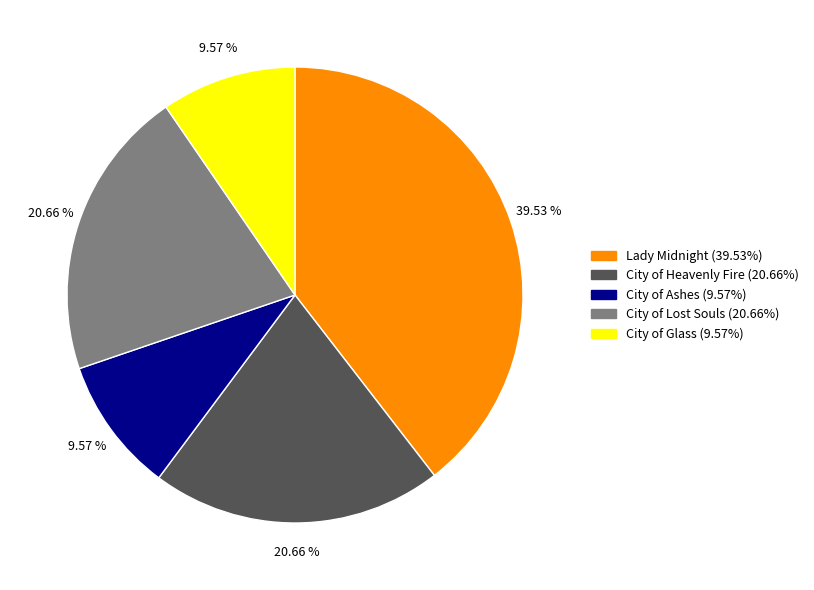

Is there a majority slice in this chart?

No